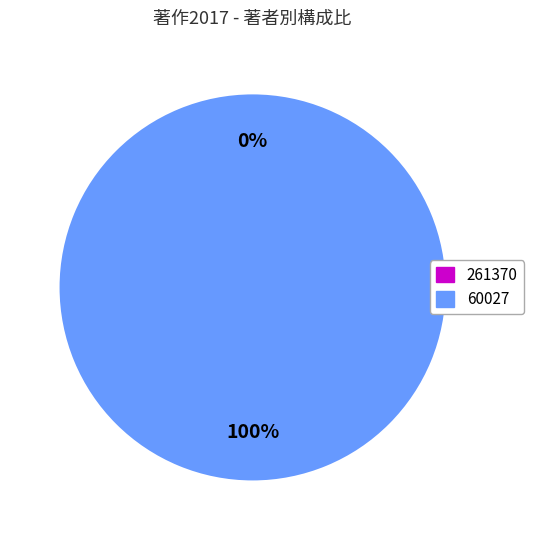

Between 60027 and 261370, which is larger?

60027